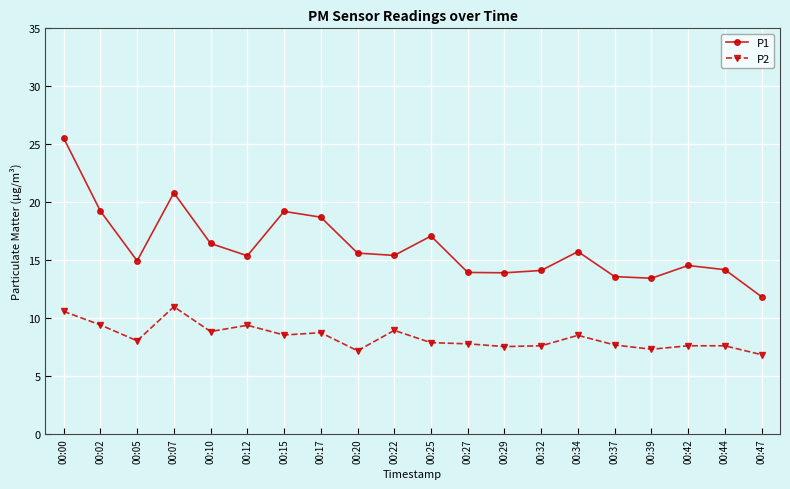

Which category has the highest value across all series?

00:00